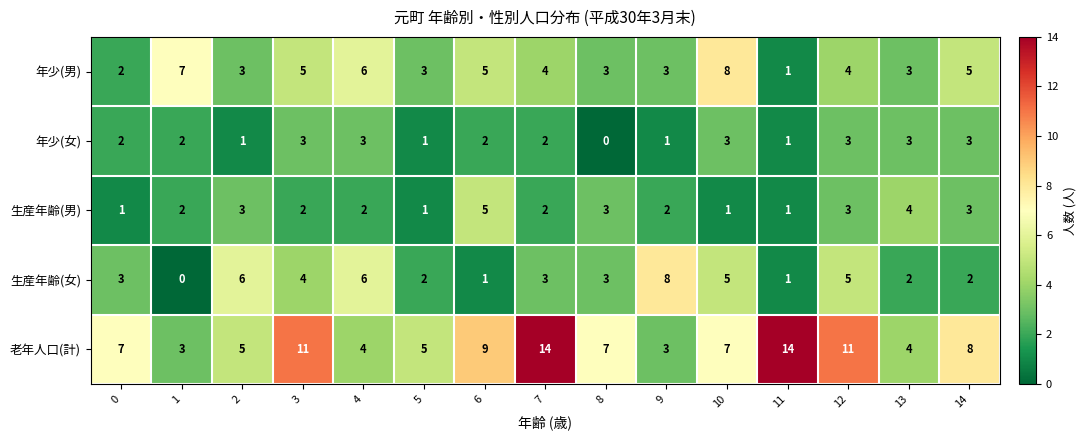

True or false: 生産年齢(女) has a value of 4 at 4.

False